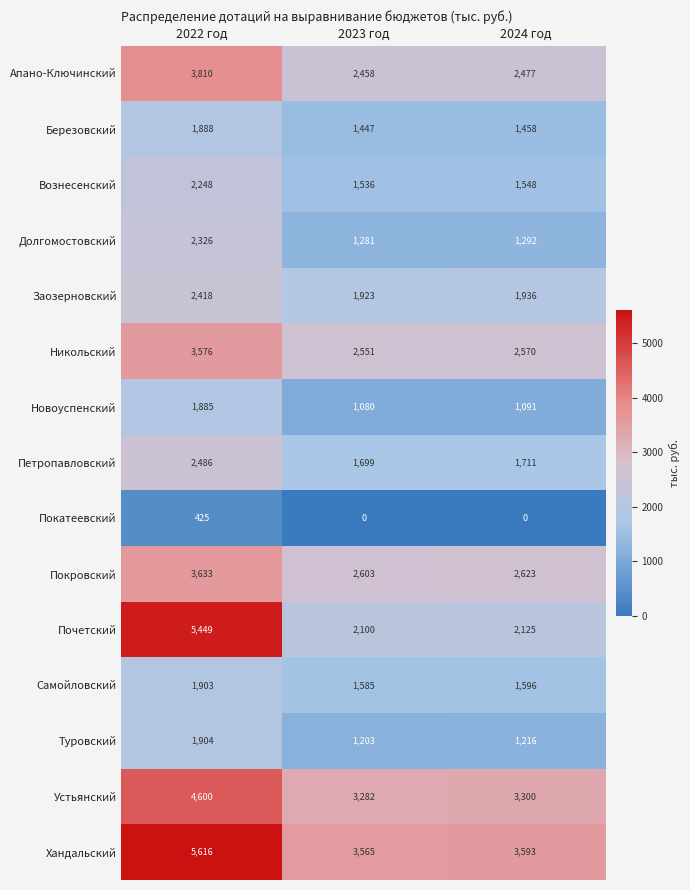

What is the difference between the maximum and second lowest values in the Покатеевский series?

425